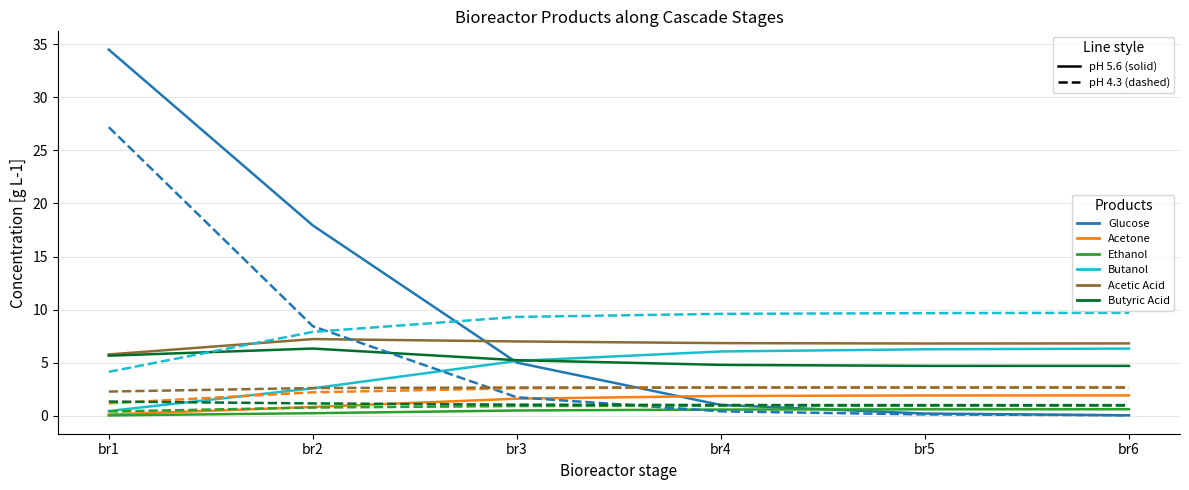

What is the greatest value displayed?

34.5